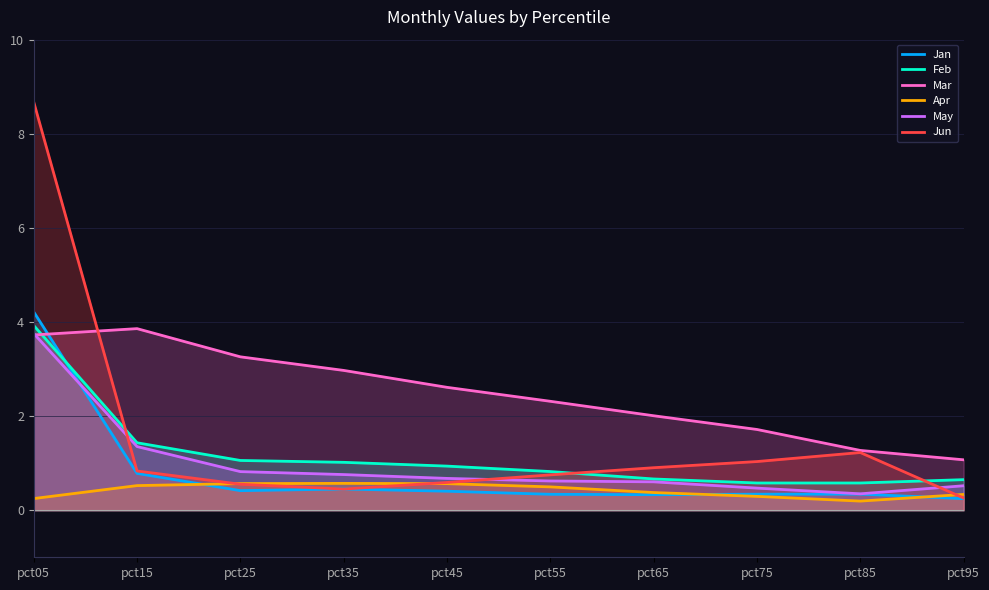

Rank the series by their maximum value, from lowest to highest.

Apr, May, Mar, Feb, Jan, Jun